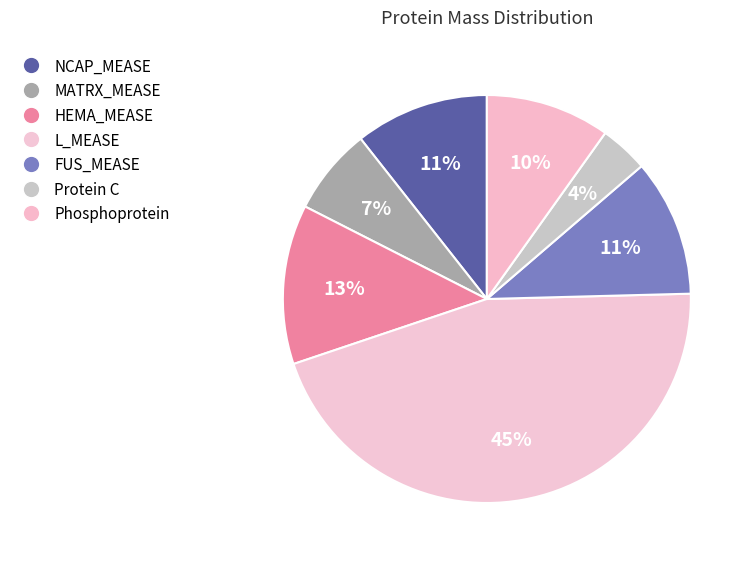

Which slice is the smallest?

Protein C